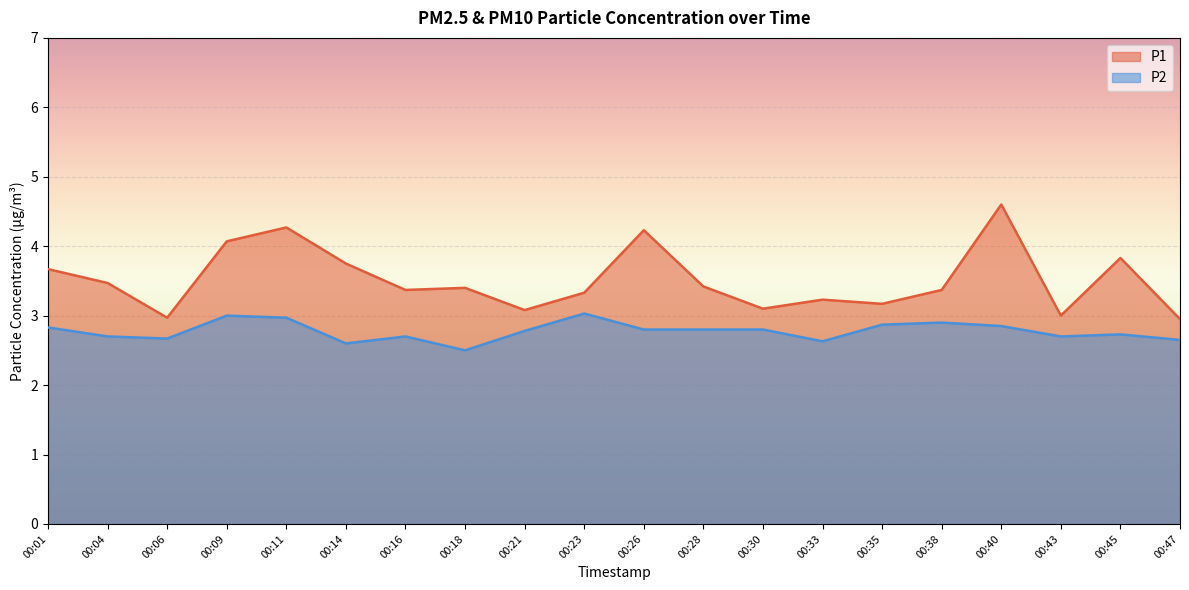

True or false: P2 and P1 intersect in this chart.

False